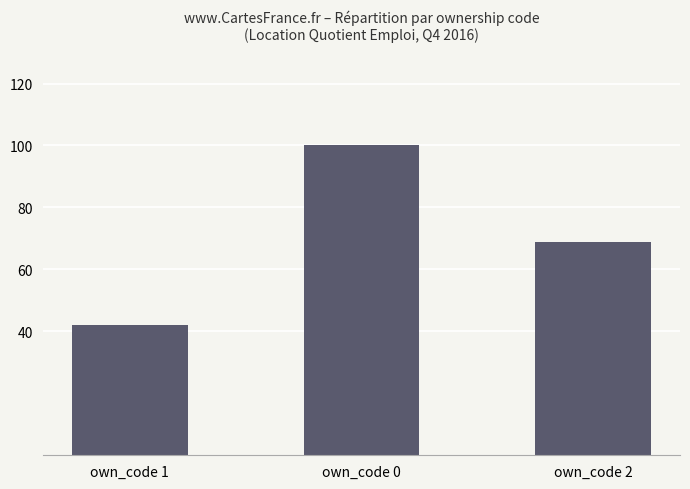

The value at own_code 1 is 42. True or false?

True